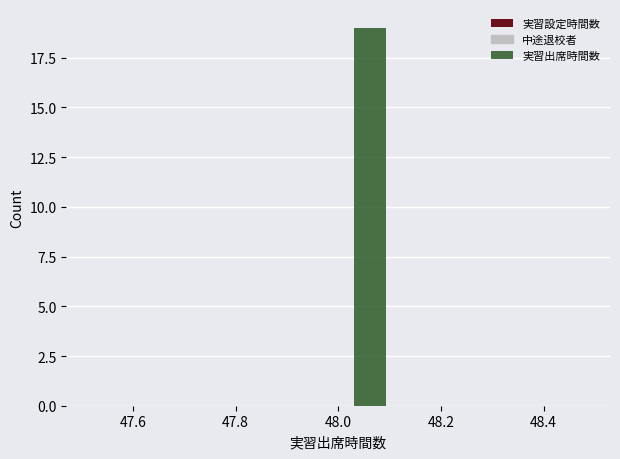

Over which range of the x-axis is the bar tallest?

48.000 to 48.125